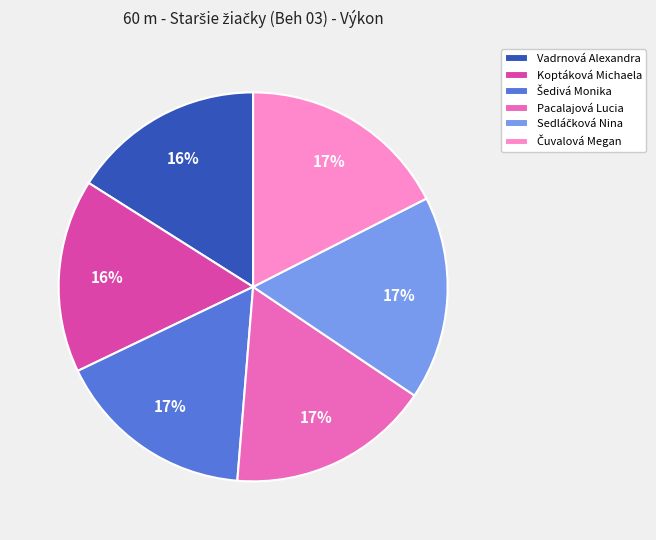

The Vadrnová Alexandra slice represents 30% of the pie. True or false?

False